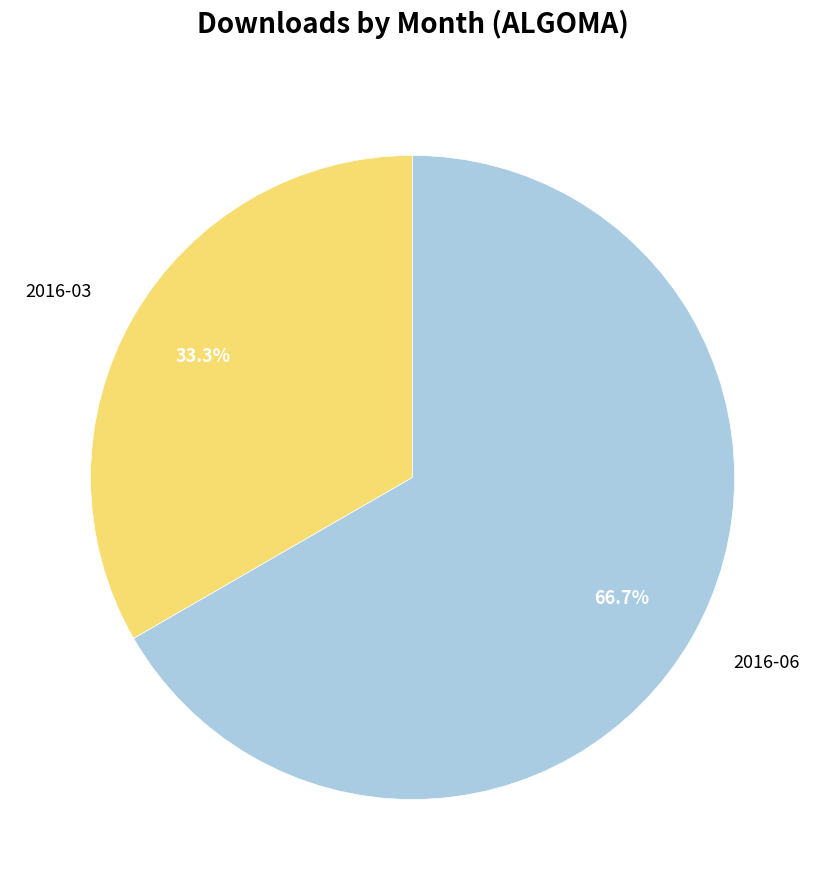

Is it true that 2016-03 is 33% of the pie?

True